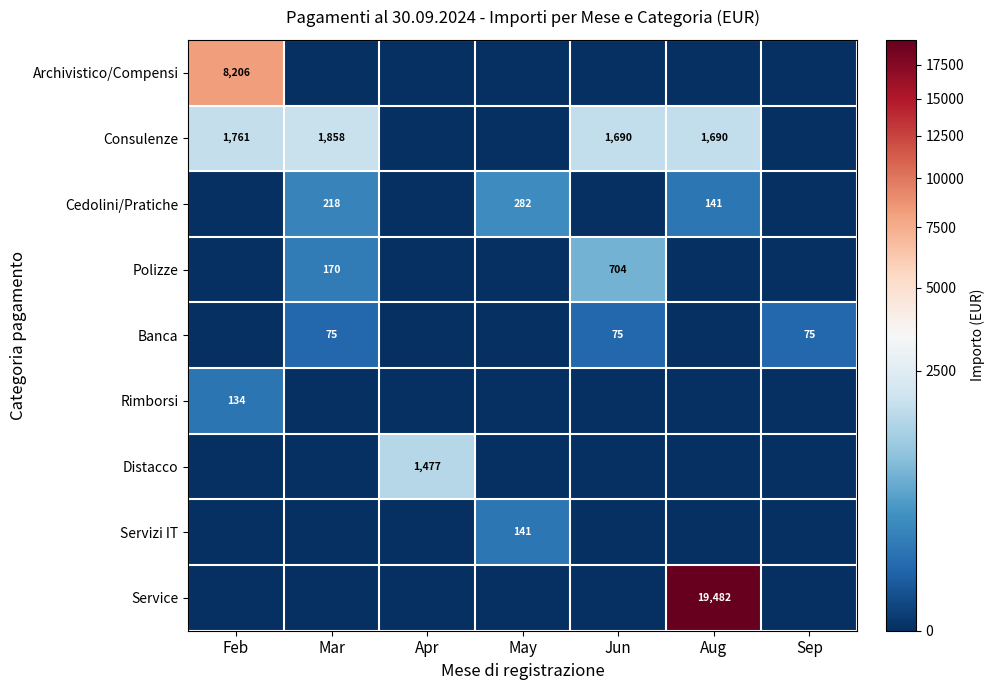

The Archivistico/Compensi series shows 8206 at Feb. True or false?

True